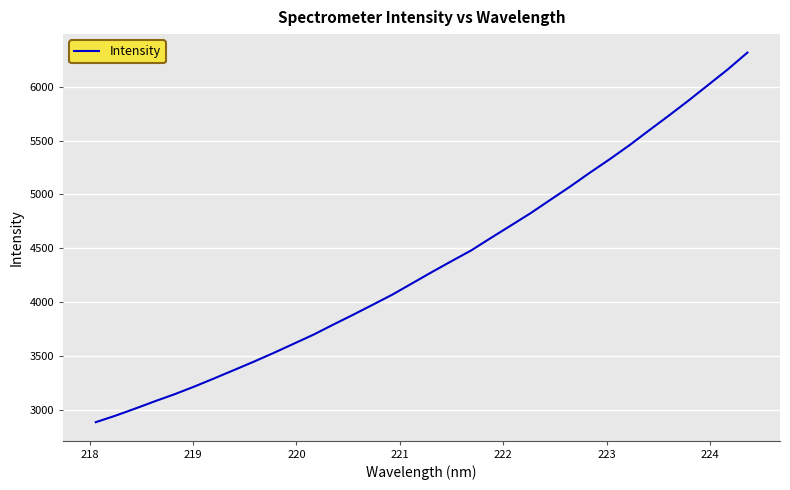

What is the greatest value displayed?

6316.9